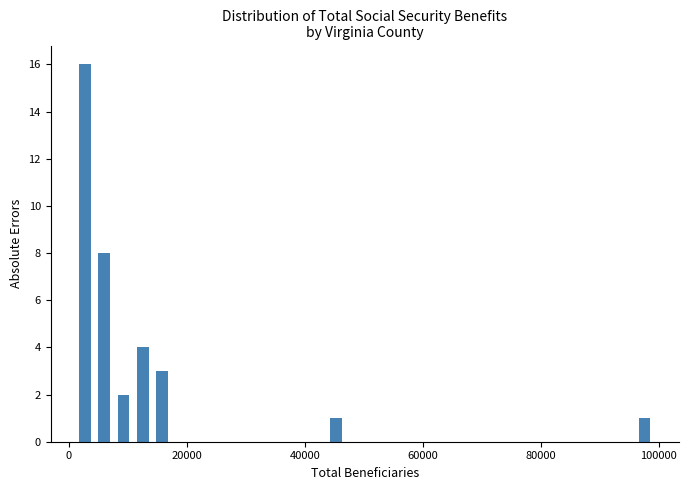

Around what value on the x-axis is the tallest bar? Give the approximate position of its centre, as read against the axis.

2000